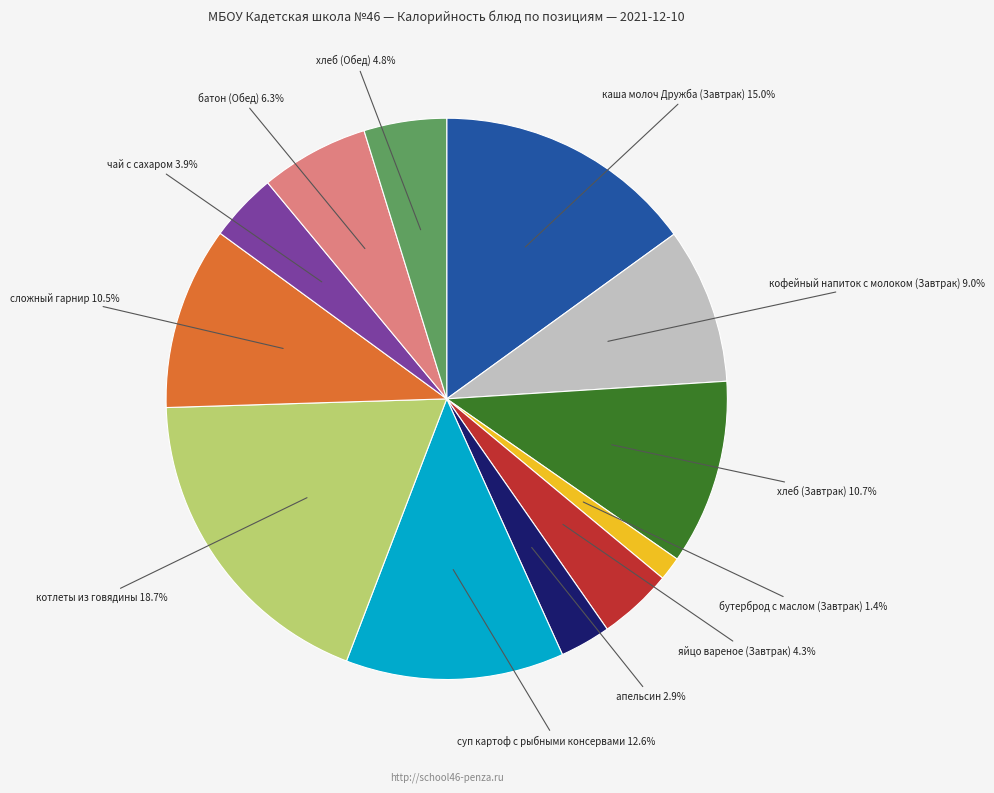

How many segments does this pie chart have?

12